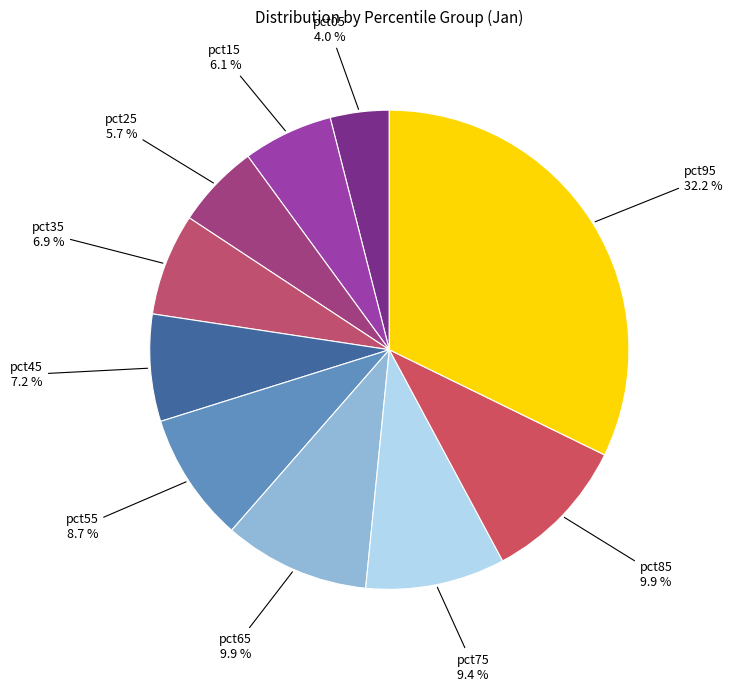

Between pct75 and pct95, which is larger?

pct95